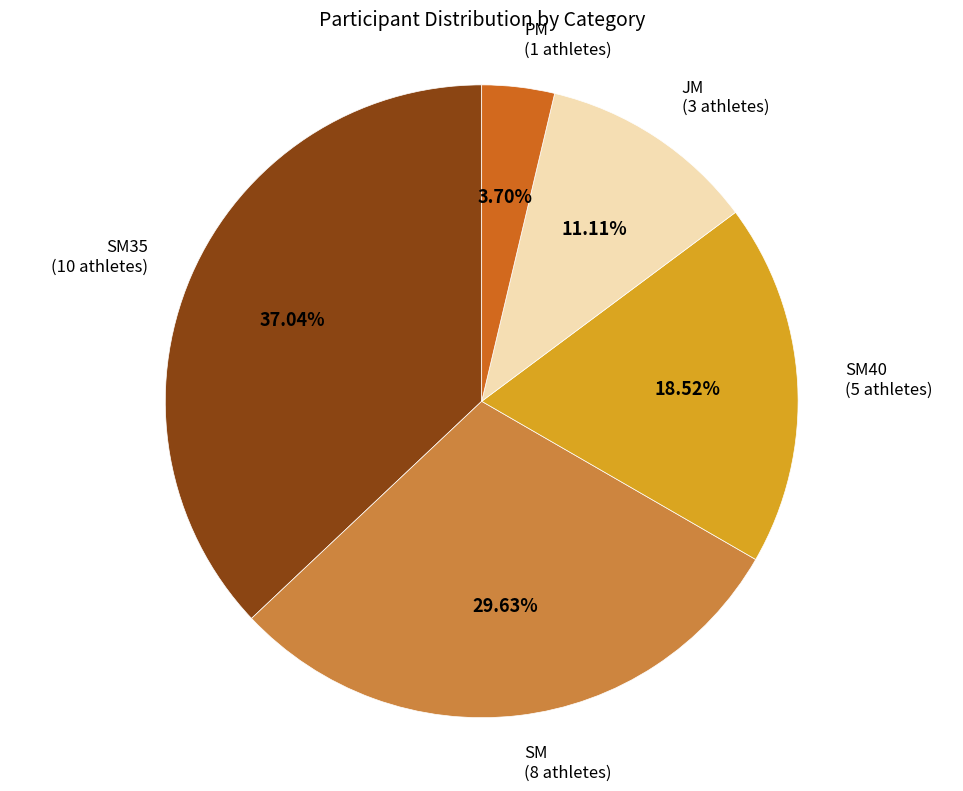

Is there a majority slice in this chart?

No